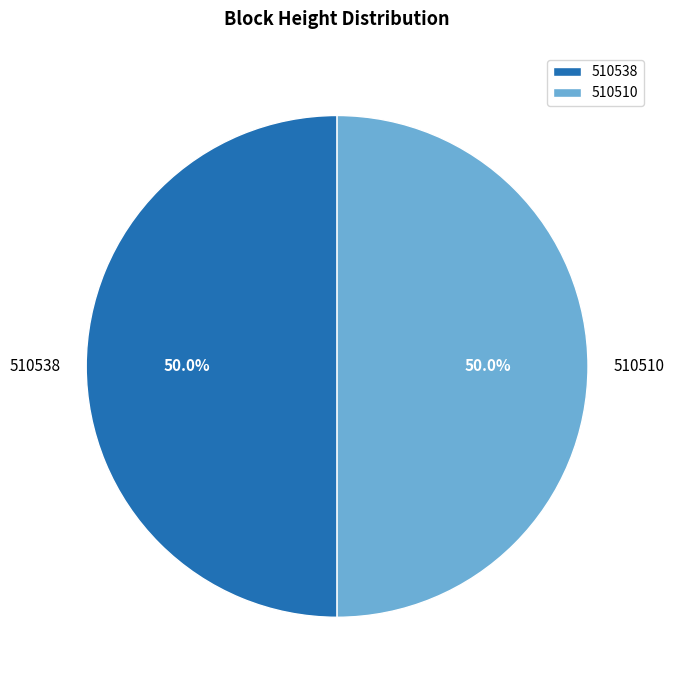

True or false: 510510 accounts for 59% of the total.

False